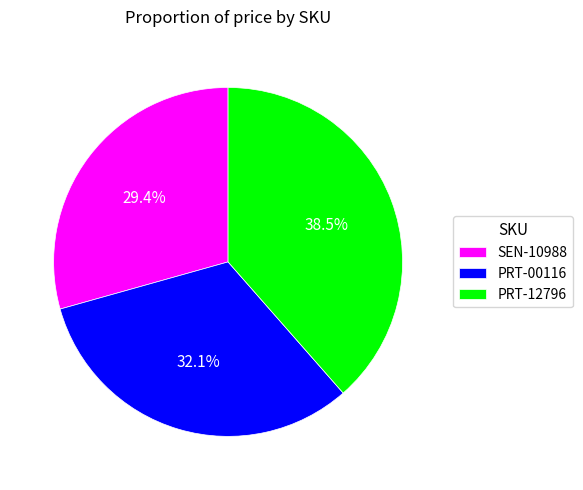

Count the number of slices in the pie.

3